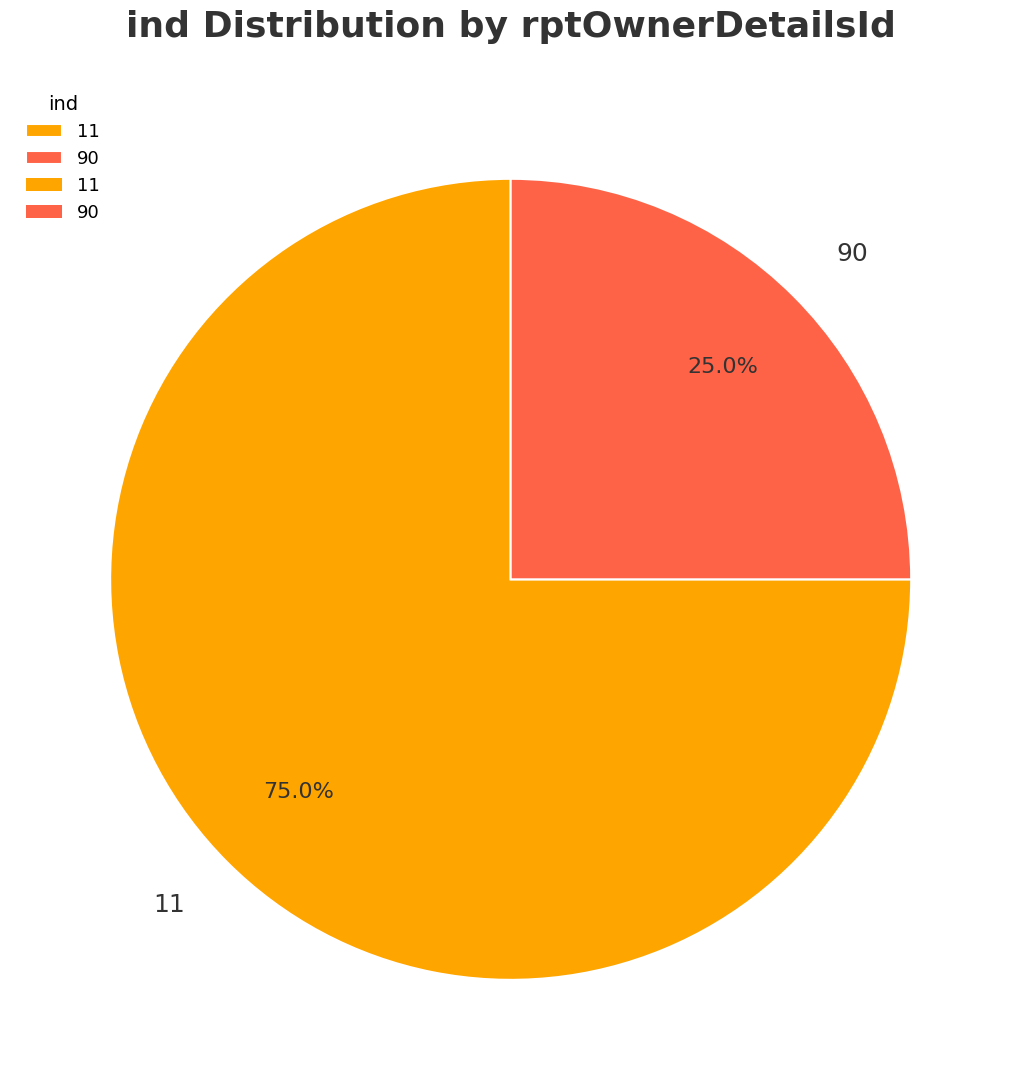

How many slices are in this pie chart?

2